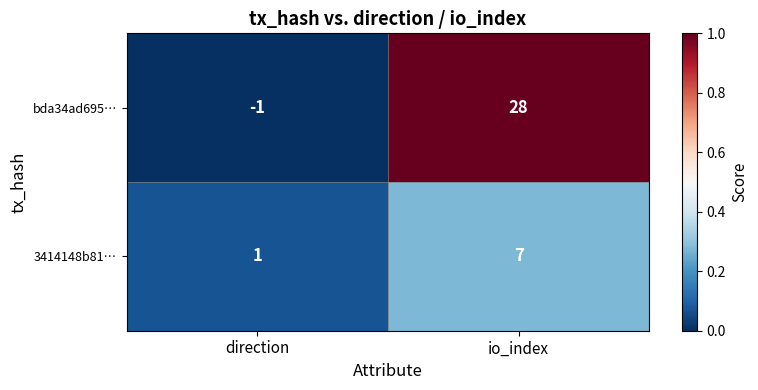

Reading left to right, transcribe all the data shown in this chart.

bda34ad695…: direction=-1	io_index=28
3414148b81…: direction=1	io_index=7